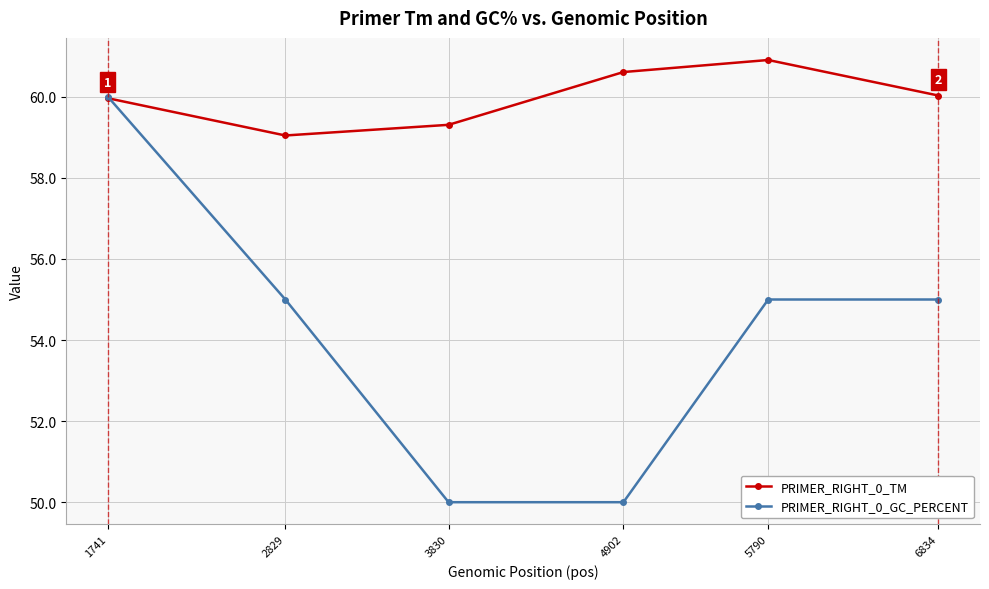

Does the chart display data point markers on the line(s)?

Yes